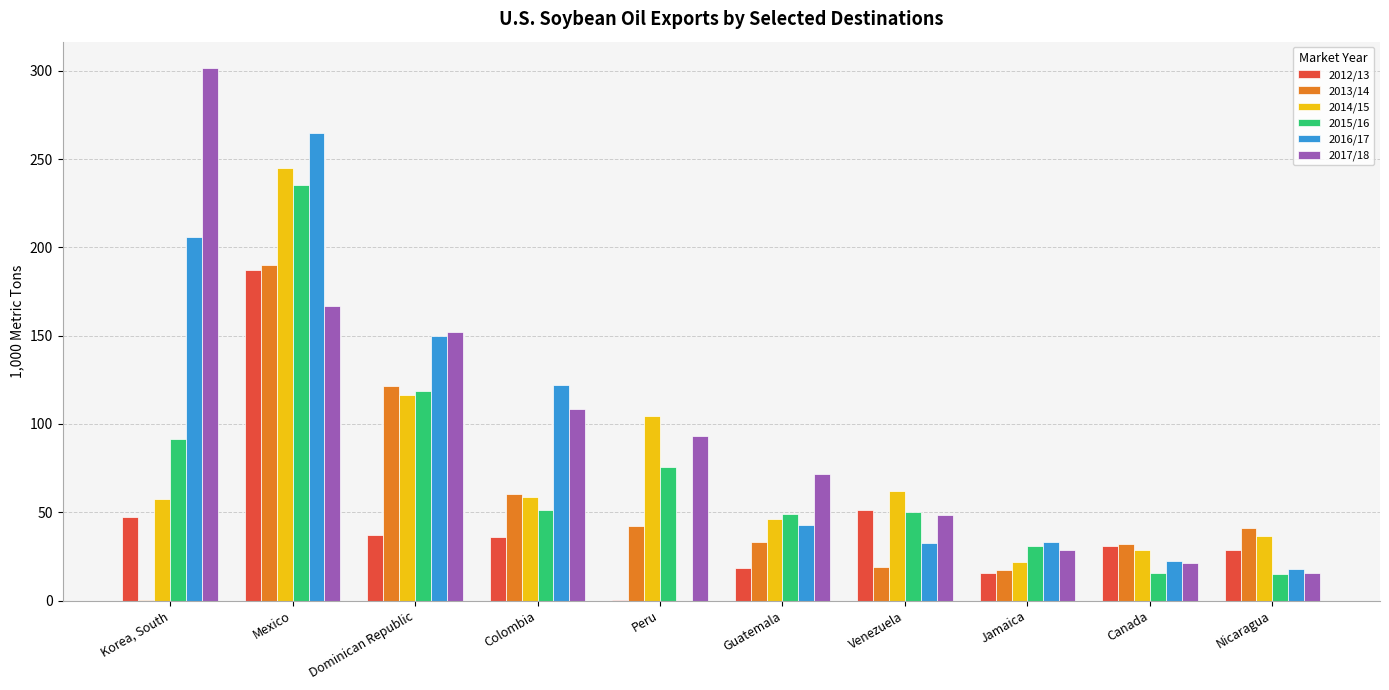

The 2016/17 series shows 18.1 at Nicaragua. True or false?

True